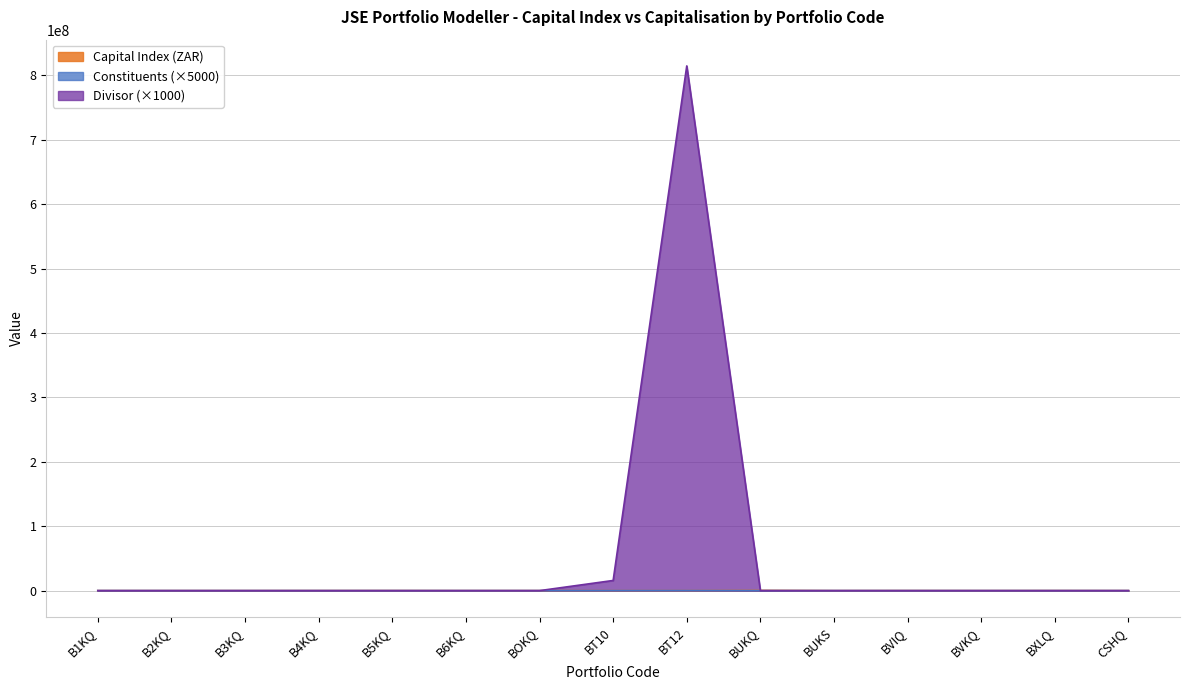

Reading left to right, extract all data points from this chart.

Capital Index (ZAR): B1KQ=19038.9	B2KQ=1465.5	B3KQ=8255.7	B4KQ=36668.7	B5KQ=69903.4	B6KQ=1630.4	BOKQ=11527.0	BT10=8012.0	BT12=7487.7	BUKQ=372779.0	BUKS=11313.5	BVIQ=51904.0	BVKQ=8384.1	BXLQ=54380.0	CSHQ=1725.0
Portfolio Capitalisation: B1KQ=1000.0	B2KQ=1000.0	B3KQ=1000.0	B4KQ=1000.0	B5KQ=982.7	B6KQ=1000.0	BOKQ=1000.0	BT10=15787950.0	BT12=814761260.0	BUKQ=1000.0	BUKS=1000.0	BVIQ=1000.0	BVKQ=1000.0	BXLQ=1000.0	CSHQ=1000.0
Number of Constituents: B1KQ=15000.0	B2KQ=10000.0	B3KQ=10000.0	B4KQ=10000.0	B5KQ=10000.0	B6KQ=10000.0	BOKQ=10000.0	BT10=85000.0	BT12=85000.0	BUKQ=10000.0	BUKS=10000.0	BVIQ=10000.0	BVKQ=10000.0	BXLQ=10000.0	CSHQ=10000.0